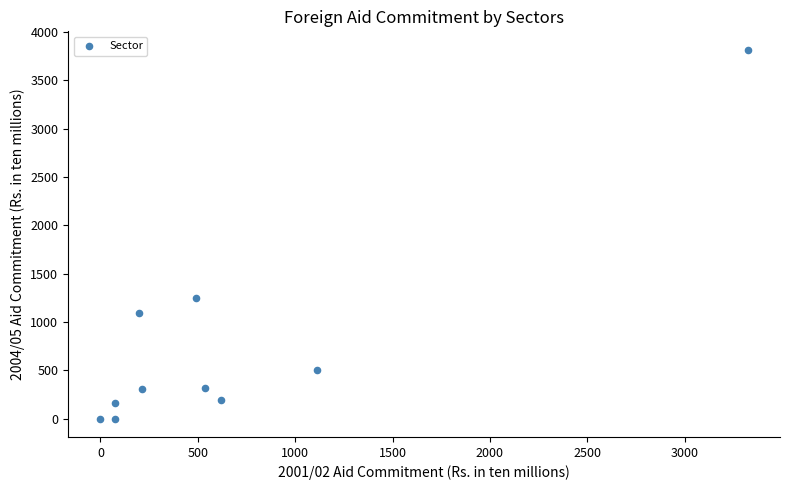

What Y value in the scatter plot is closest to 1907?

1243.7